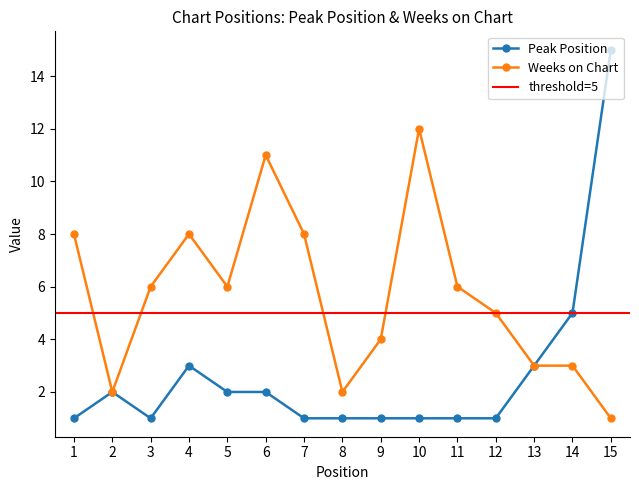

In Peak Position, how many points are lower than both neighbors (excluding endpoints)?

1